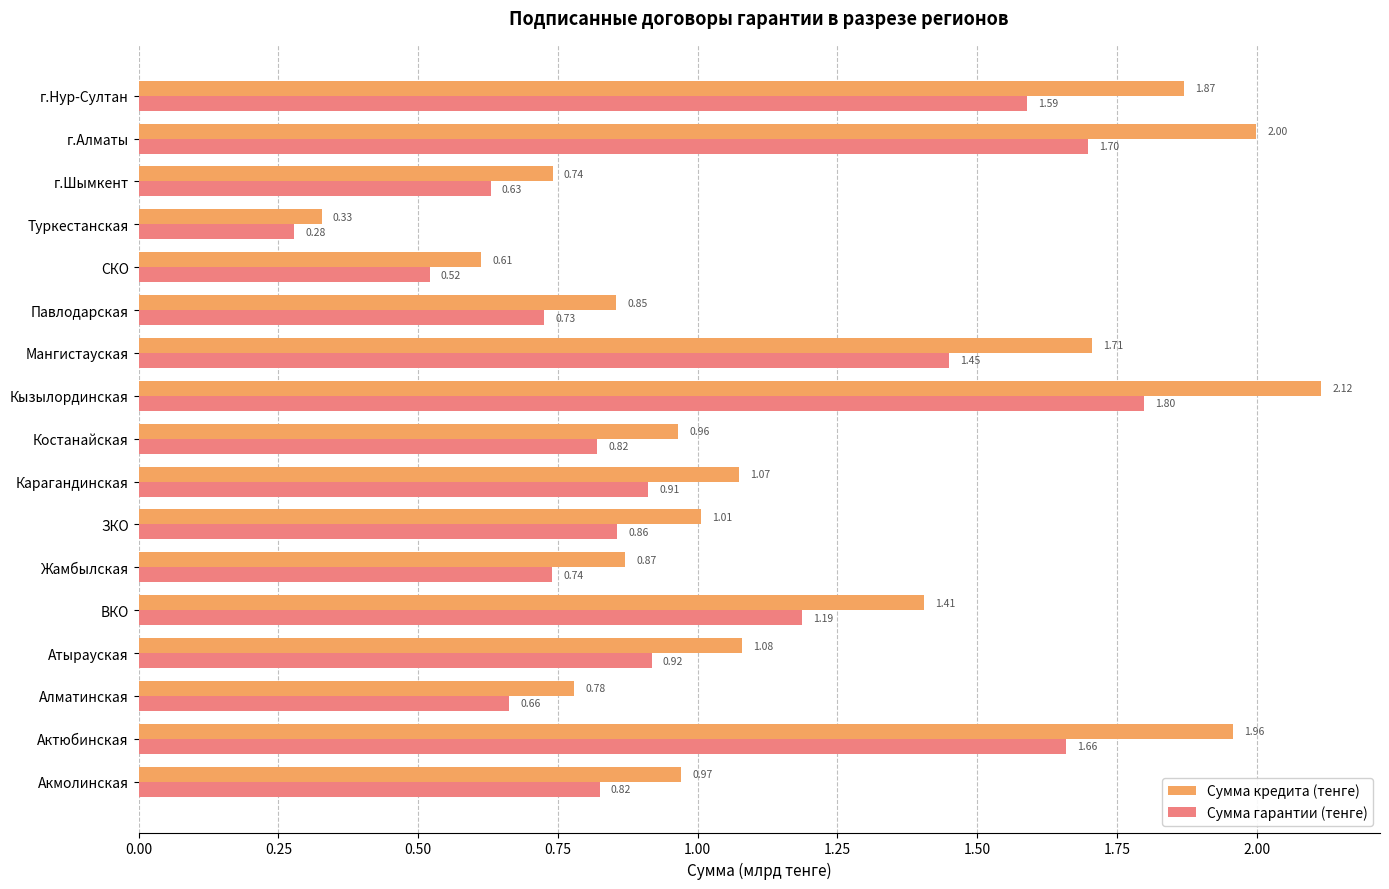

Which series changed the most between ВКО and Павлодарская?

Сумма кредита (тенге)